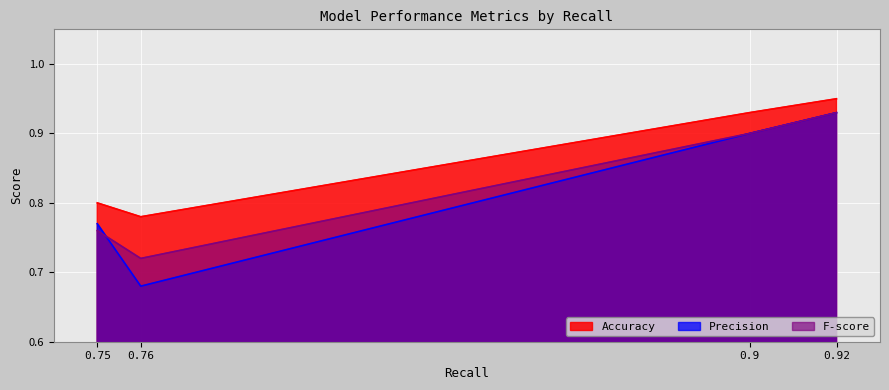

What is the label of the 3rd point from the right?

0.76